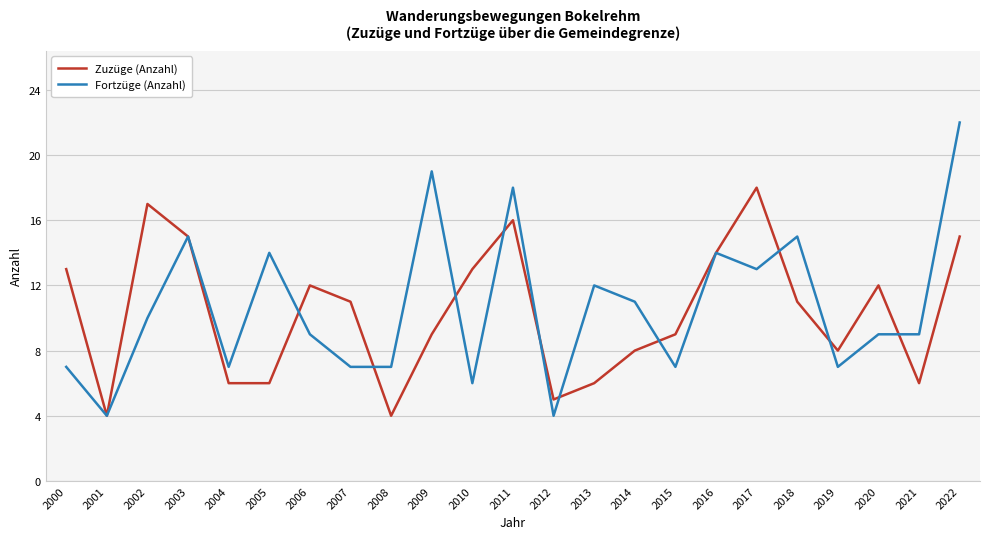

True or false: Zuzüge (Anzahl) has more than 0 interior local peaks.

True